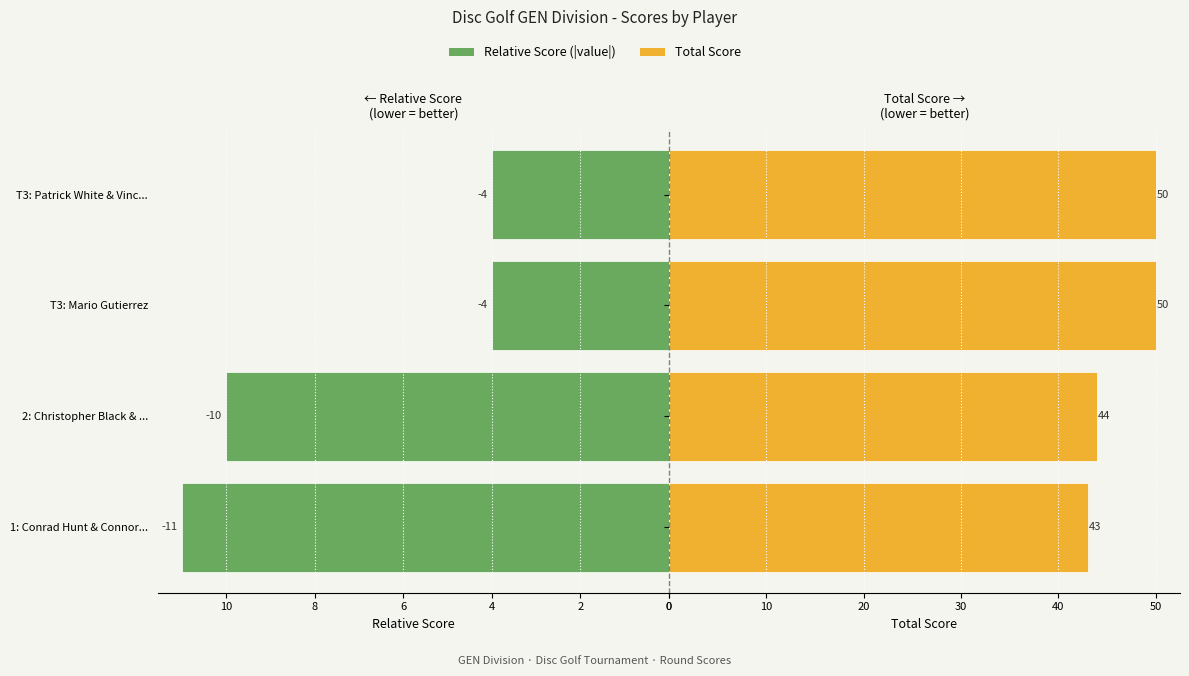

Which series has the largest range (max minus min)?

Relative Score